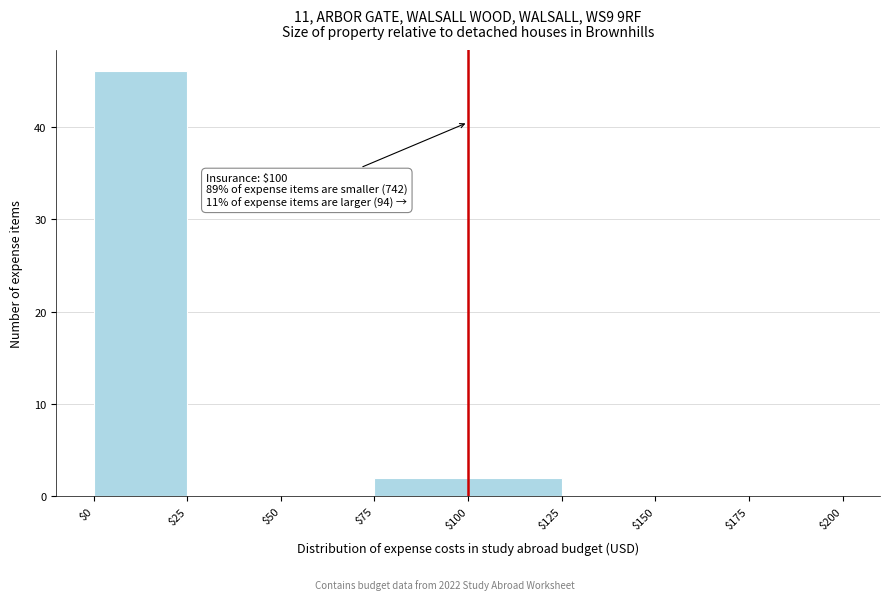

Over which range of the x-axis is the bar tallest?

$0 to $25